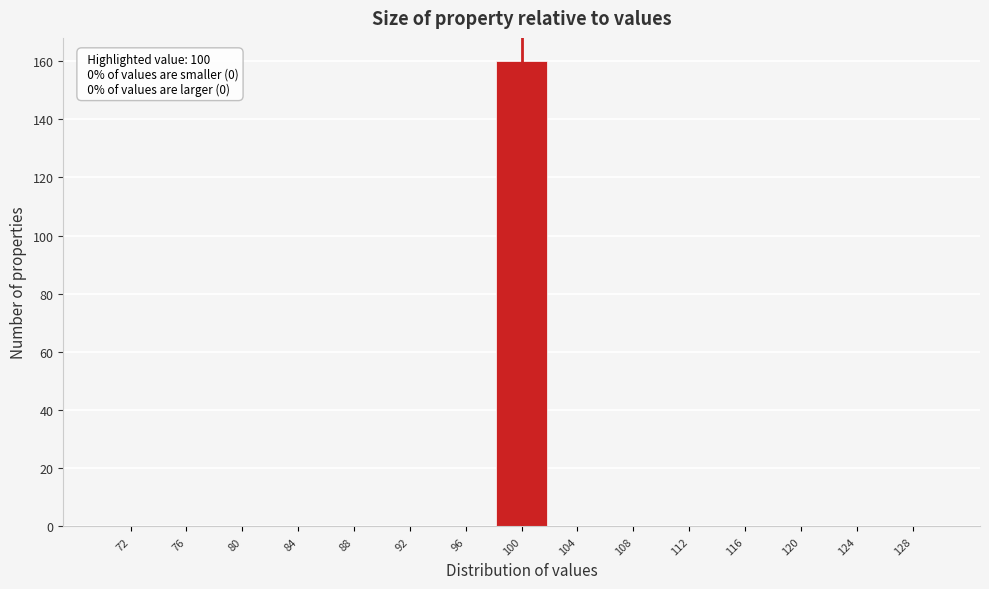

Which range on the x-axis has the tallest bar?

98 to 102